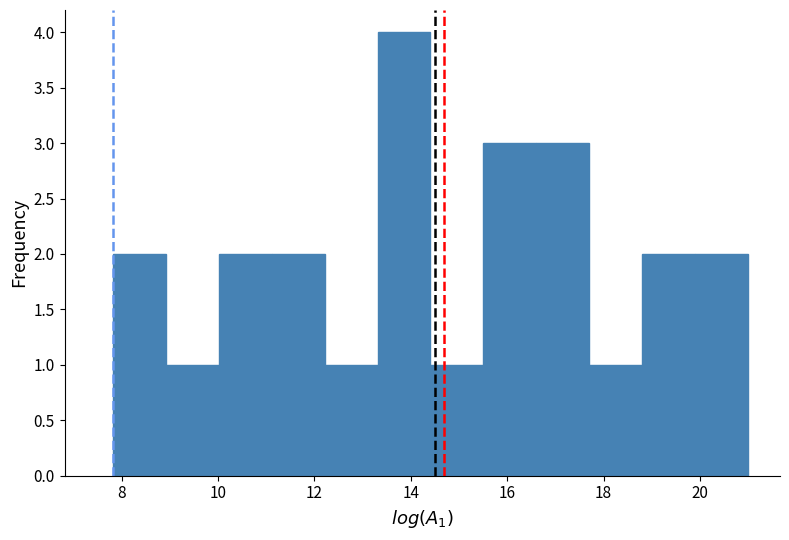

Reading left to right, transcribe this chart: for each bar, give the range it covers on the x-axis and its height. Neither the bar edges nor the heights are printed on the chart, so give them approximately, as read against the axes.

7.8 to 9.0: 2
9.0 to 10.0: 1
10.0 to 11.2: 2
11.2 to 12.2: 2
12.2 to 13.4: 1
13.4 to 14.4: 4
14.4 to 15.6: 1
15.6 to 16.6: 3
16.6 to 17.8: 3
17.8 to 18.8: 1
18.8 to 20.0: 2
20.0 to 21.0: 2